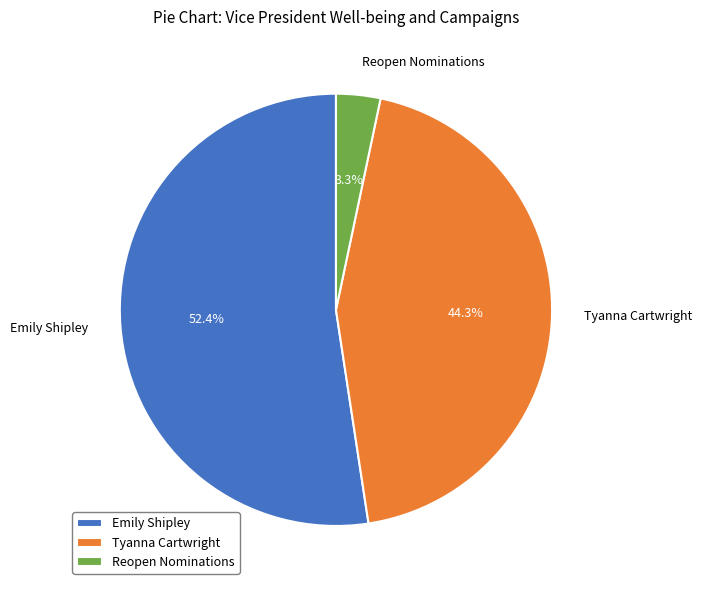

Which category has the smallest portion of the pie?

Reopen Nominations